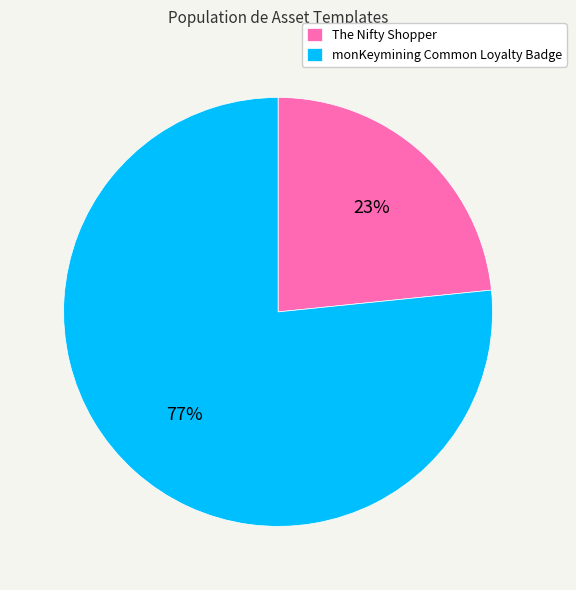

Is there a majority slice in this chart?

Yes